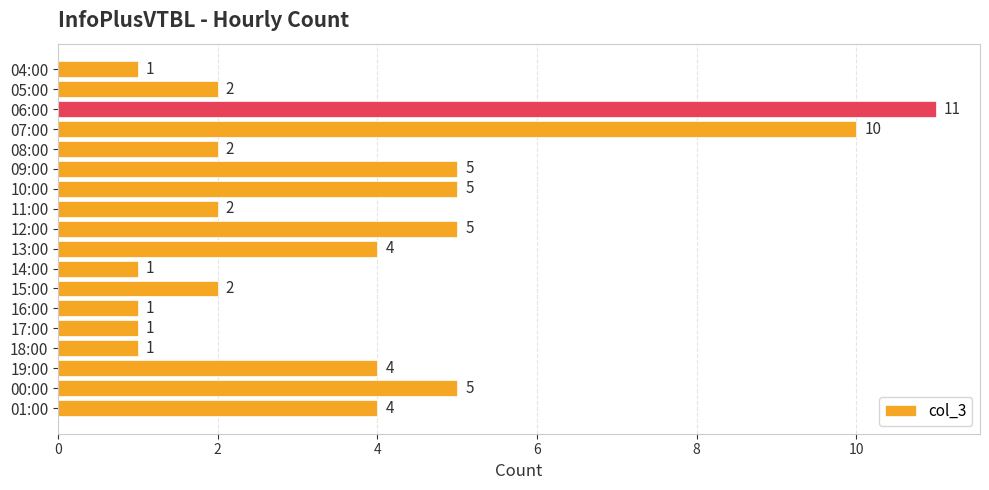

Reading top to bottom, list all the values displayed in this chart.

04:00=1	05:00=2	06:00=11	07:00=10	08:00=2	09:00=5	10:00=5	11:00=2	12:00=5	13:00=4	14:00=1	15:00=2	16:00=1	17:00=1	18:00=1	19:00=4	00:00=5	01:00=4